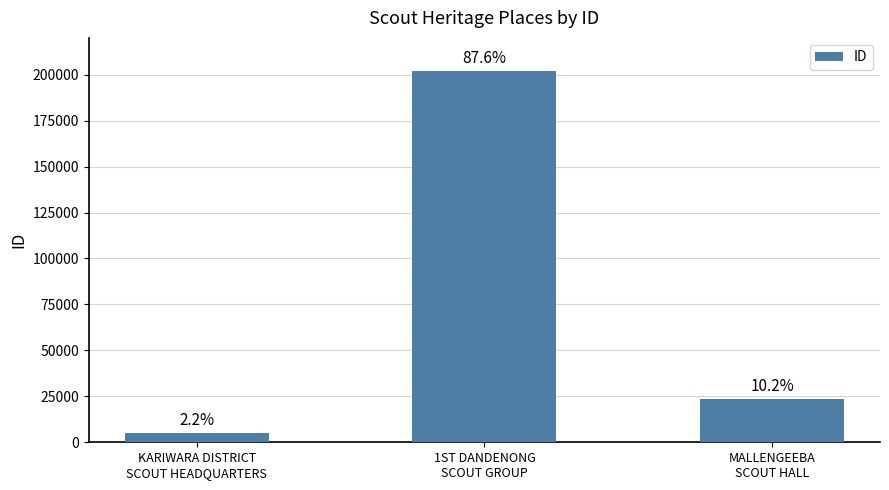

Is it true that the value at KARIWARA DISTRICT
SCOUT HEADQUARTERS is 5106?

True